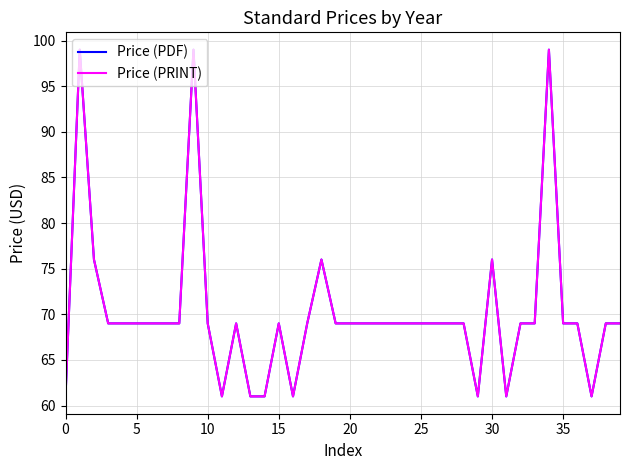

Reading right to left, list all the values displayed in this chart.

Price (PDF): 69	69	61	69	69	99	69	69	61	76	61	69	69	69	69	69	69	69	69	69	69	76	69	61	69	61	61	69	61	69	99	69	69	69	69	69	69	76	99	61
Price (PRINT): 69	69	61	69	69	99	69	69	61	76	61	69	69	69	69	69	69	69	69	69	69	76	69	61	69	61	61	69	61	69	99	69	69	69	69	69	69	76	99	61